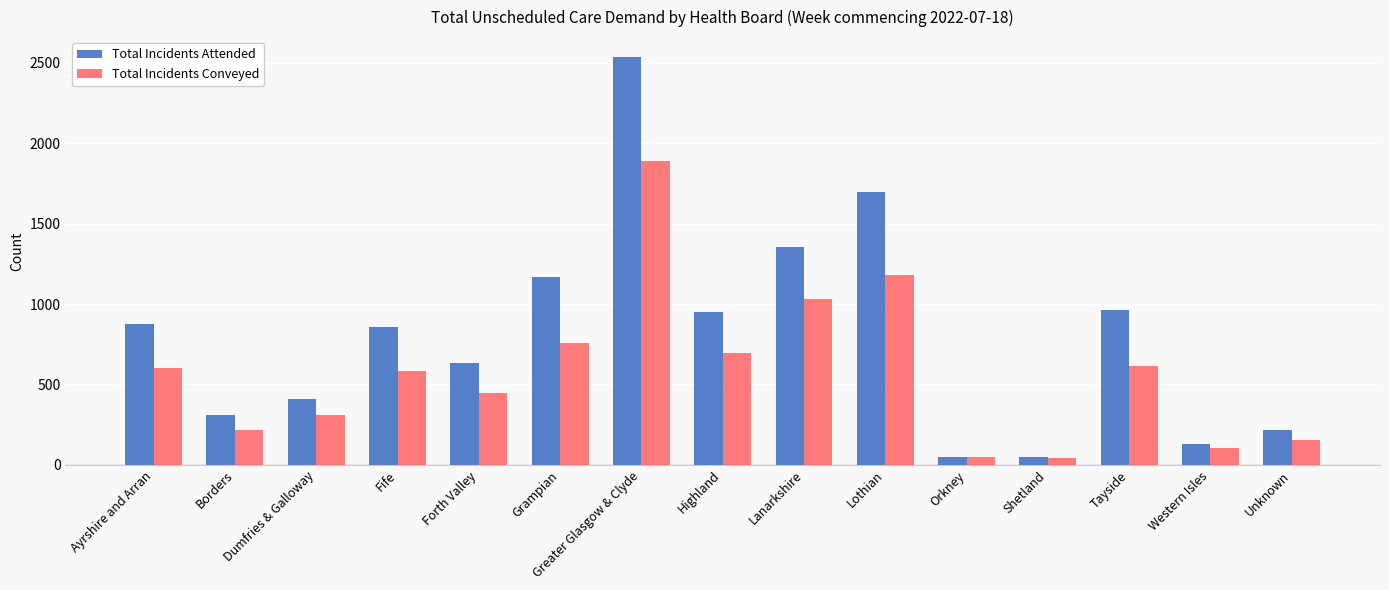

What is the greatest value displayed?

2533